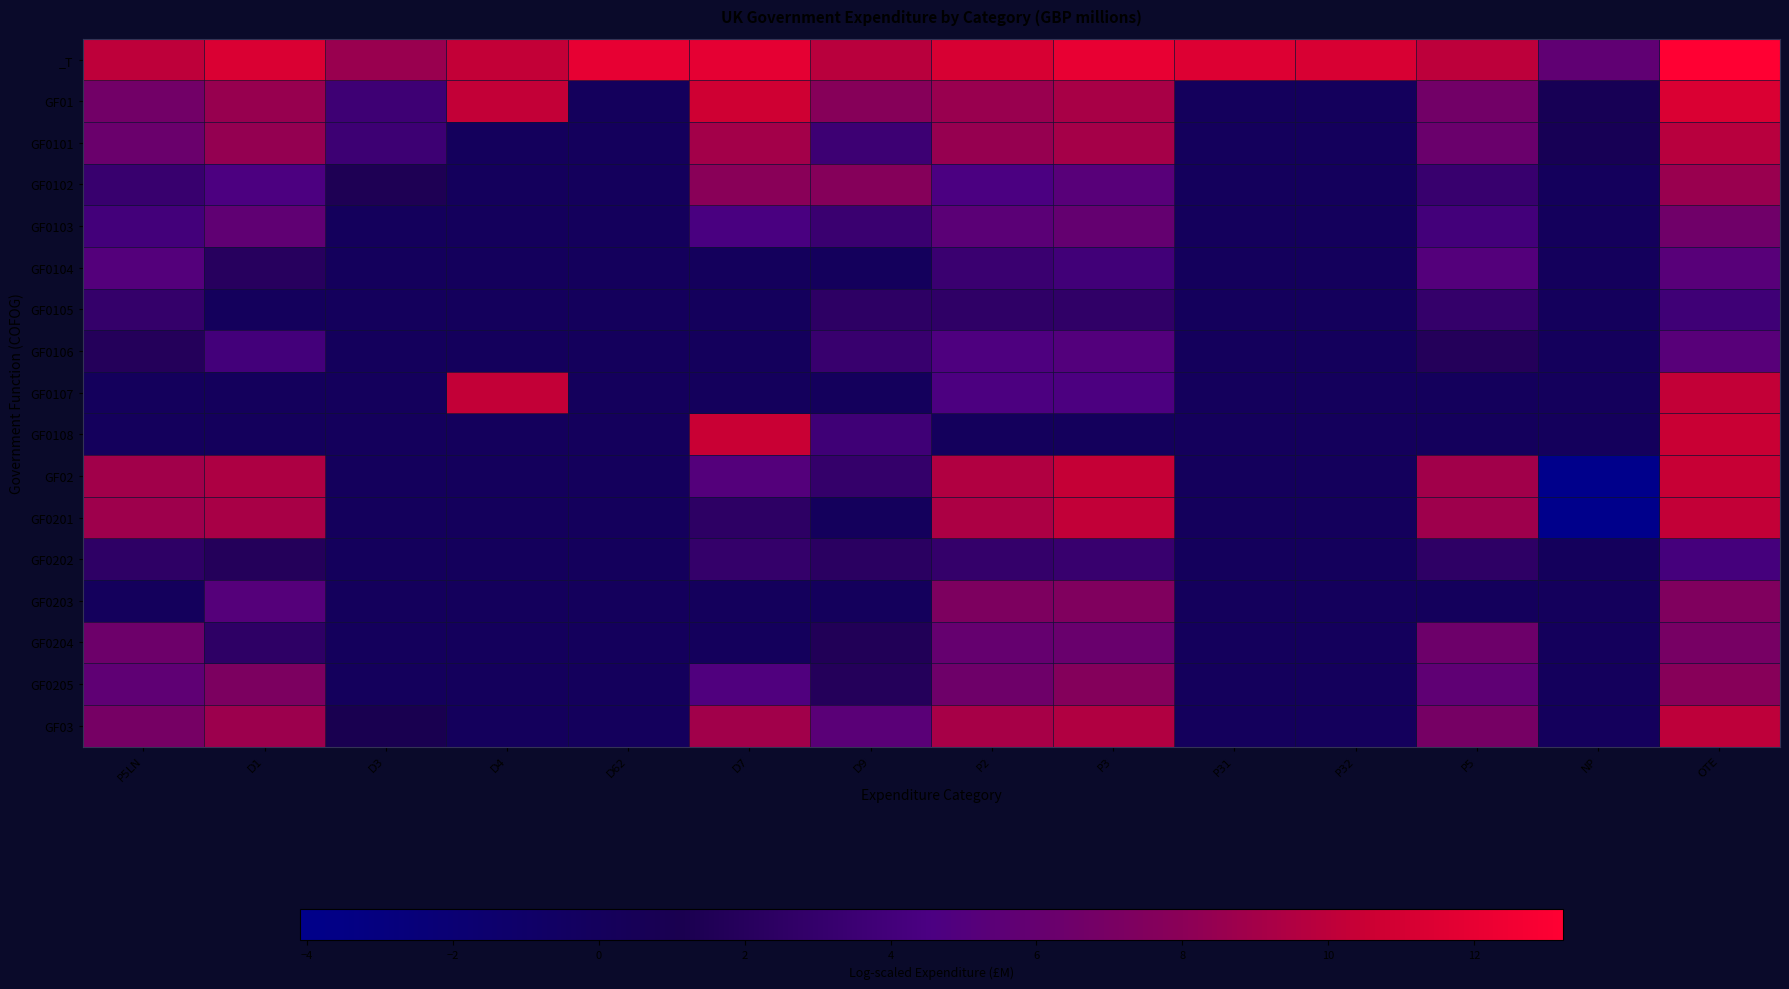

Reading right to left, transcribe all the data shown in this chart.

_T: OTE=13.2	NP=5.7	P5=10.0	P32=11.2	P31=11.5	P3=12.1	P2=11.1	D9=9.9	D7=11.9	D62=11.9	D4=10.3	D3=8.6	D1=11.3	P5LN=10.0
GF01: OTE=11.4	NP=0.7	P5=6.7	P32=0.0	P31=0.0	P3=9.2	P2=8.6	D9=7.8	D7=10.7	D62=0.0	D4=10.3	D3=3.6	D1=8.5	P5LN=6.7
GF0101: OTE=9.8	NP=0.7	P5=6.3	P32=0.0	P31=0.0	P3=9.1	P2=8.4	D9=3.6	D7=9.0	D62=0.0	D4=0.0	D3=3.6	D1=8.4	P5LN=6.3
GF0102: OTE=8.6	NP=0.0	P5=3.3	P32=0.0	P31=0.0	P3=5.3	P2=4.6	D9=7.7	D7=7.9	D62=0.0	D4=0.0	D3=1.4	D1=4.6	P5LN=3.3
GF0103: OTE=6.6	NP=0.0	P5=4.1	P32=0.0	P31=0.0	P3=6.0	P2=5.5	D9=3.4	D7=4.5	D62=0.0	D4=0.0	D3=0.0	D1=5.7	P5LN=4.1
GF0104: OTE=5.3	NP=0.0	P5=5.1	P32=0.0	P31=0.0	P3=3.9	P2=3.4	D9=0.0	D7=0.0	D62=0.0	D4=0.0	D3=0.0	D1=2.1	P5LN=5.1
GF0105: OTE=3.8	NP=0.0	P5=3.0	P32=0.0	P31=0.0	P3=2.7	P2=2.6	D9=2.5	D7=0.0	D62=0.0	D4=0.0	D3=0.0	D1=0.0	P5LN=3.0
GF0106: OTE=5.3	NP=0.0	P5=1.8	P32=0.0	P31=0.0	P3=5.0	P2=4.7	D9=3.2	D7=0.0	D62=0.0	D4=0.0	D3=0.0	D1=4.0	P5LN=1.8
GF0107: OTE=10.3	NP=0.0	P5=0.0	P32=0.0	P31=0.0	P3=4.7	P2=4.7	D9=0.0	D7=0.0	D62=0.0	D4=10.3	D3=0.0	D1=0.0	P5LN=0.0
GF0108: OTE=10.5	NP=0.0	P5=0.0	P32=0.0	P31=0.0	P3=0.0	P2=0.0	D9=3.8	D7=10.5	D62=0.0	D4=0.0	D3=0.0	D1=0.0	P5LN=0.0
GF02: OTE=10.4	NP=-4.1	P5=8.9	P32=0.0	P31=0.0	P3=10.3	P2=9.5	D9=2.9	D7=5.1	D62=0.0	D4=0.0	D3=0.0	D1=9.4	P5LN=8.9
GF0201: OTE=10.2	NP=-4.1	P5=8.8	P32=0.0	P31=0.0	P3=10.2	P2=9.3	D9=0.0	D7=2.5	D62=0.0	D4=0.0	D3=0.0	D1=9.2	P5LN=8.8
GF0202: OTE=4.2	NP=0.0	P5=2.6	P32=0.0	P31=0.0	P3=3.2	P2=3.0	D9=2.3	D7=2.9	D62=0.0	D4=0.0	D3=0.0	D1=1.8	P5LN=2.6
GF0203: OTE=7.4	NP=0.0	P5=0.0	P32=0.0	P31=0.0	P3=7.4	P2=7.3	D9=0.0	D7=0.0	D62=0.0	D4=0.0	D3=0.0	D1=5.1	P5LN=0.0
GF0204: OTE=7.0	NP=0.0	P5=6.4	P32=0.0	P31=0.0	P3=6.2	P2=6.0	D9=1.6	D7=0.0	D62=0.0	D4=0.0	D3=0.0	D1=2.6	P5LN=6.4
GF0205: OTE=7.8	NP=0.0	P5=5.7	P32=0.0	P31=0.0	P3=7.6	P2=6.5	D9=1.8	D7=4.9	D62=0.0	D4=0.0	D3=0.0	D1=7.2	P5LN=5.7
GF03: OTE=10.1	NP=0.0	P5=6.9	P32=0.0	P31=0.0	P3=9.5	P2=9.1	D9=5.4	D7=8.9	D62=0.0	D4=0.0	D3=1.1	D1=8.7	P5LN=6.9